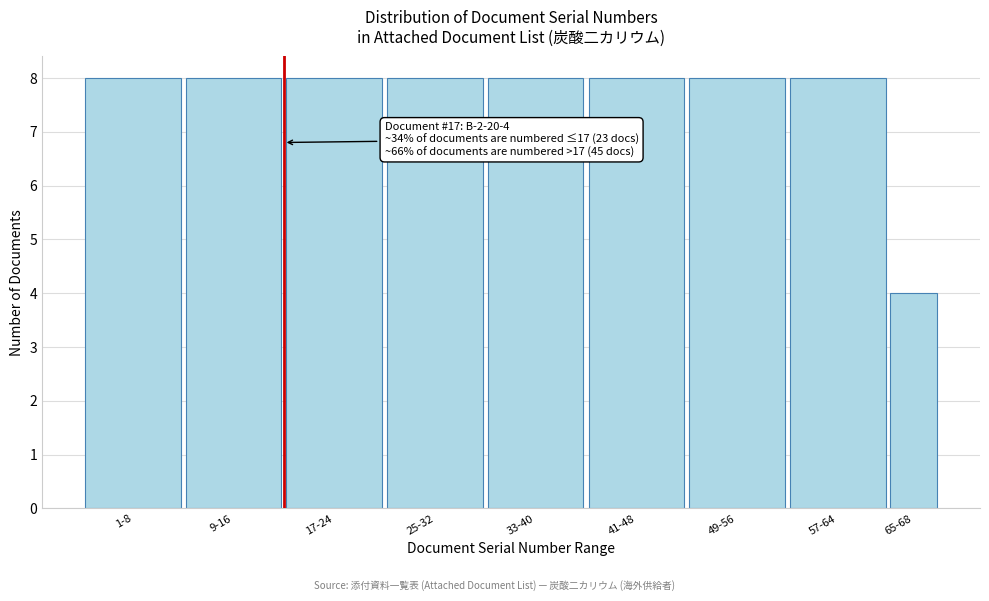

Reading left to right, extract all data points from this chart.

1-8=8	9-16=8	17-24=8	25-32=8	33-40=8	41-48=8	49-56=8	57-64=8	65-68=4